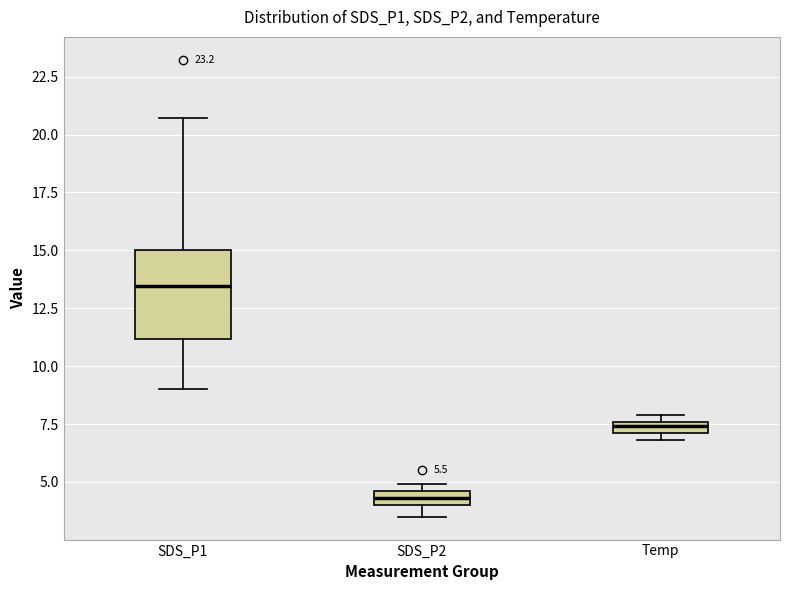

Which box has the lowest median line?

SDS_P2